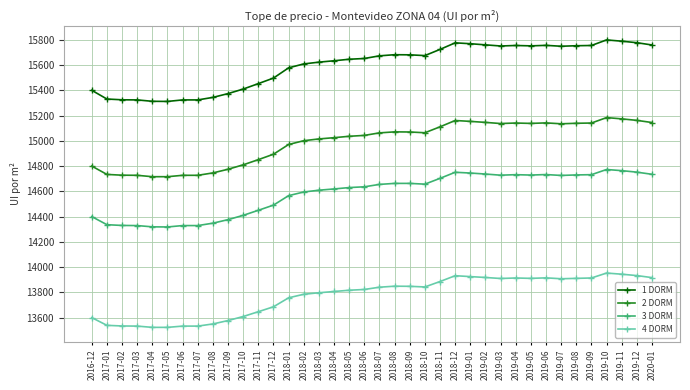

Which series has the largest total across all categories?

1 DORM